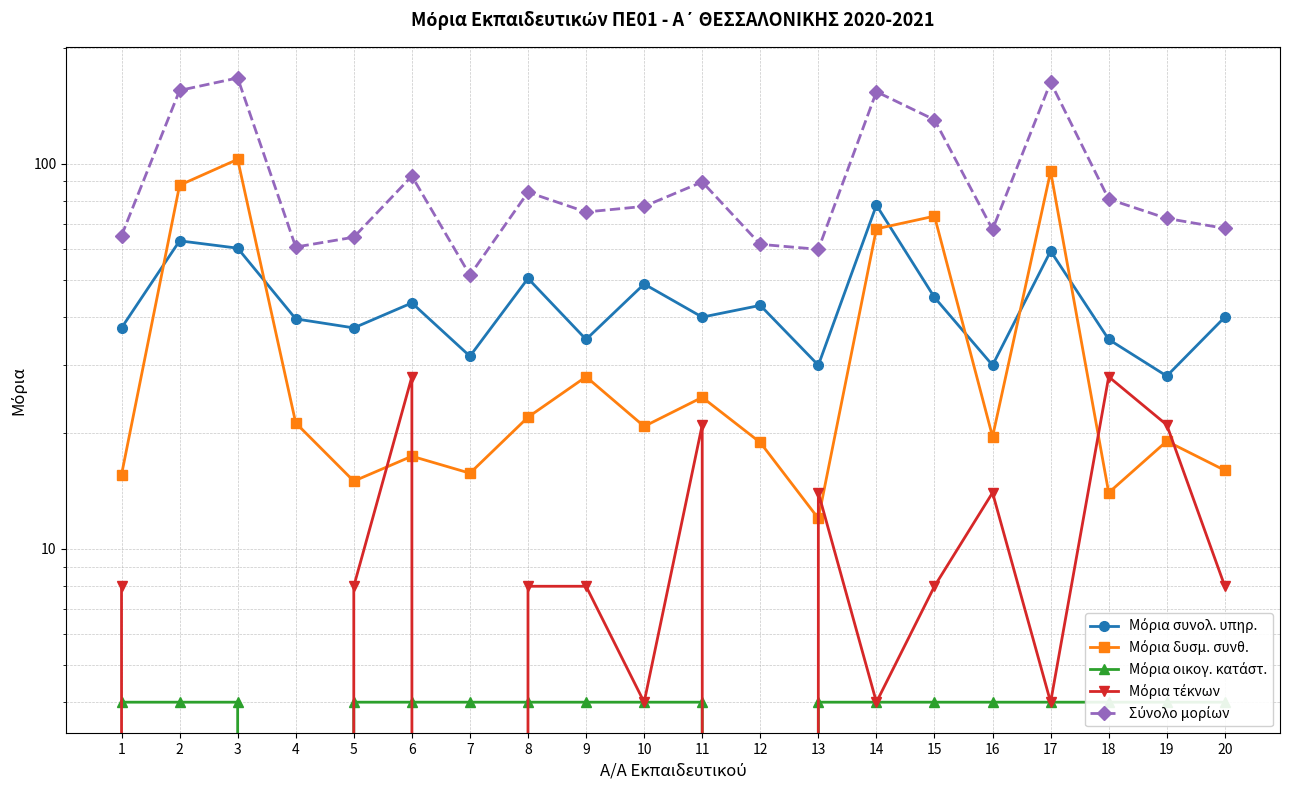

Reading left to right, transcribe all the data shown in this chart.

Μόρια συνολ. υπηρ.: 1=37.5	2=63.1	3=60.4	4=39.6	5=37.5	6=43.5	7=31.7	8=50.4	9=35.0	10=48.8	11=40.0	12=42.9	13=30.0	14=78.1	15=45.0	16=30.0	17=59.4	18=35.0	19=28.1	20=40.0
Μόρια δυσμ. συνθ.: 1=15.6	2=88.0	3=102.8	4=21.2	5=15.0	6=17.4	7=15.7	8=22.0	9=28.0	10=20.8	11=24.8	12=18.9	13=12.0	14=67.8	15=73.2	16=19.6	17=95.6	18=14.0	19=19.1	20=16.0
Μόρια οικογ. κατάστ.: 1=4.0	2=4.0	3=4.0	4=0.0	5=4.0	6=4.0	7=4.0	8=4.0	9=4.0	10=4.0	11=4.0	12=0.0	13=4.0	14=4.0	15=4.0	16=4.0	17=4.0	18=4.0	19=4.0	20=4.0
Μόρια τέκνων: 1=8.0	2=0.0	3=0.0	4=0.0	5=8.0	6=28.0	7=0.0	8=8.0	9=8.0	10=4.0	11=21.0	12=0.0	13=14.0	14=4.0	15=8.0	16=14.0	17=4.0	18=28.0	19=21.0	20=8.0
Σύνολο μορίων: 1=65.1	2=155.1	3=167.2	4=60.8	5=64.5	6=93.0	7=51.4	8=84.4	9=75.0	10=77.6	11=89.8	12=61.8	13=60.0	14=153.9	15=130.2	16=67.6	17=162.9	18=81.0	19=72.2	20=68.0